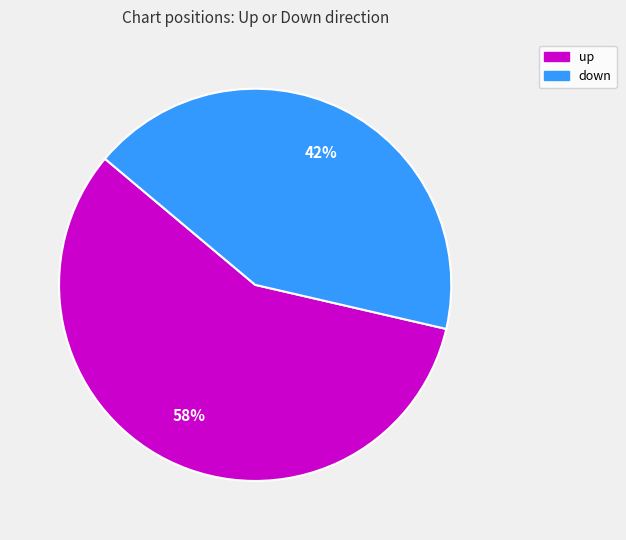

Combined, do down and up account for over 50%?

Yes